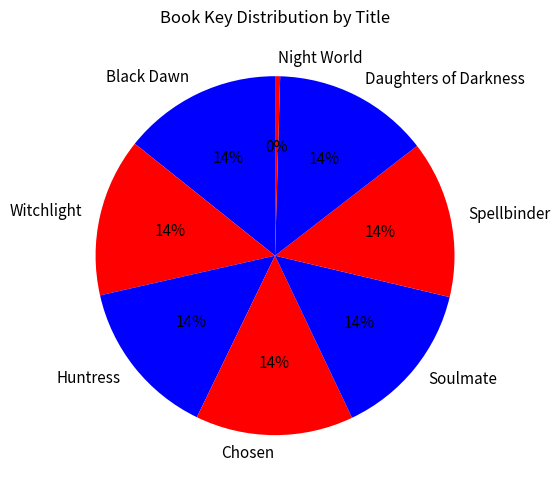

Do Witchlight and Chosen together represent more than half of the pie?

No